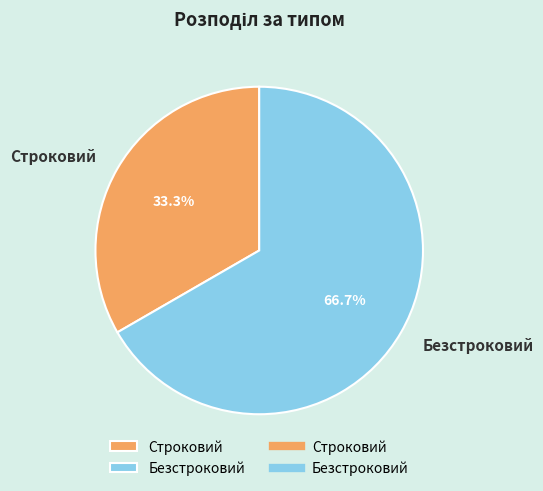

What percentage is the Безстроковий slice, to the nearest percent?

67%